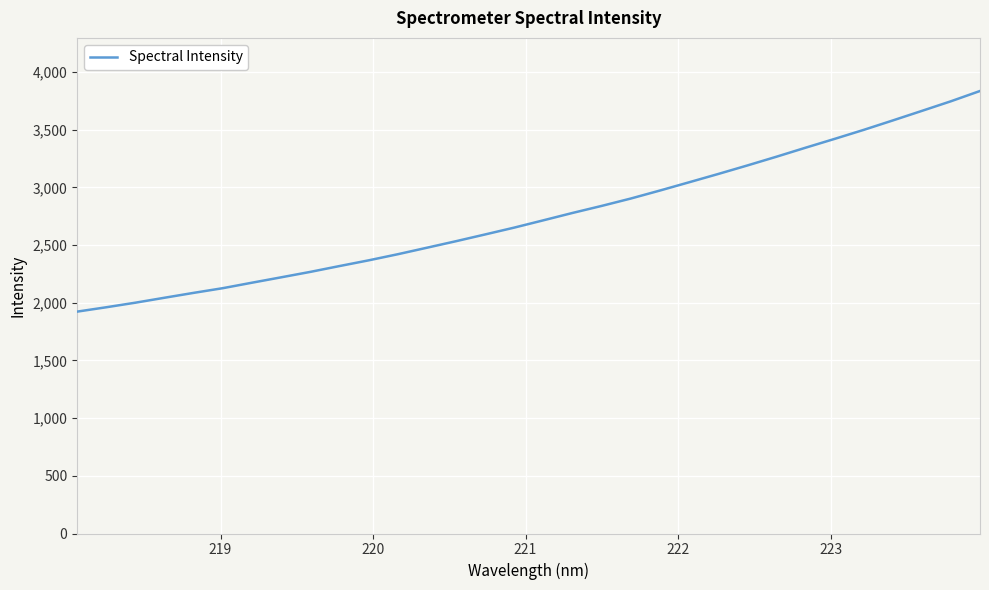

What is the greatest value displayed?

3836.2